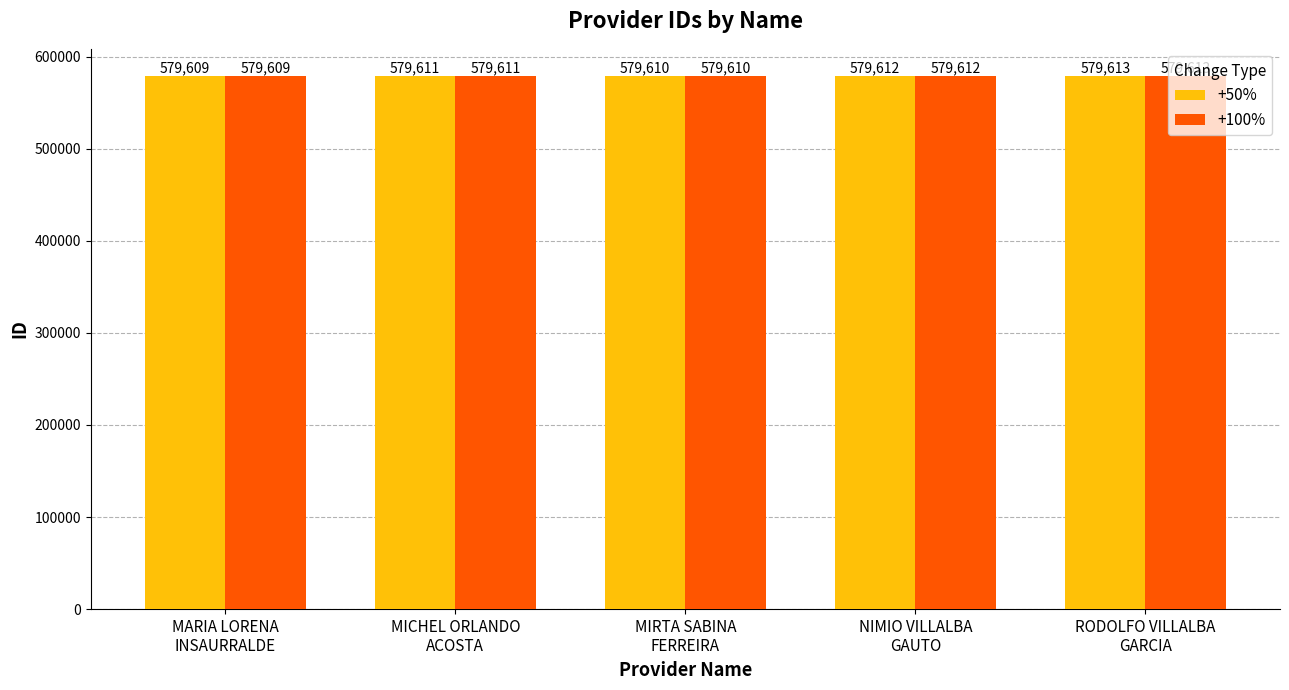

Reading left to right, transcribe all the data shown in this chart.

+50%: 579609	579611	579610	579612	579613
+100%: 579609	579611	579610	579612	579613